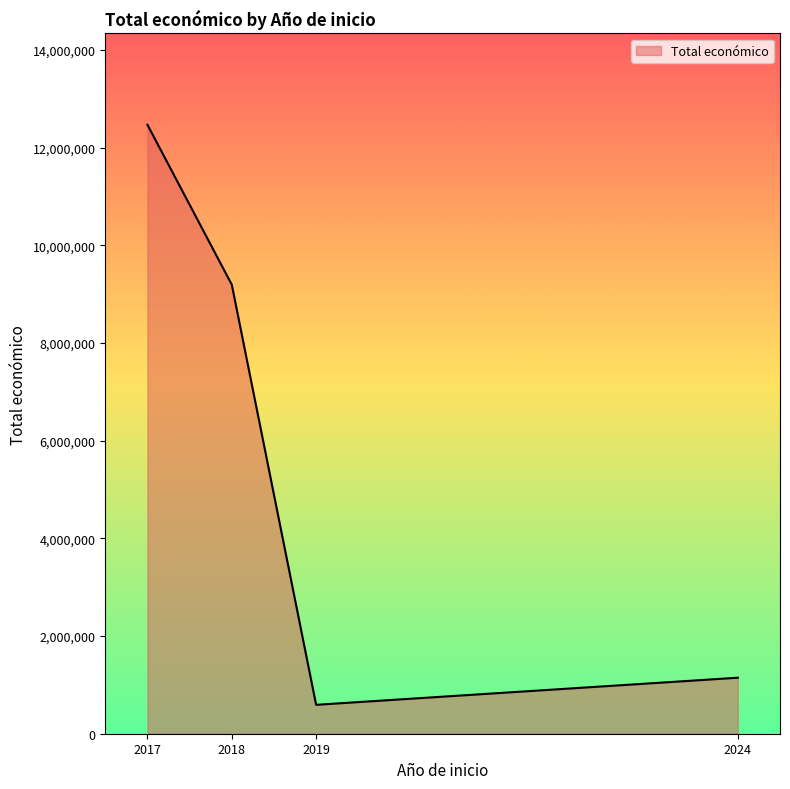

Reading left to right, what are all the values shown in this chart?

2017=12466476	2018=9193192	2019=591878	2024=1146649